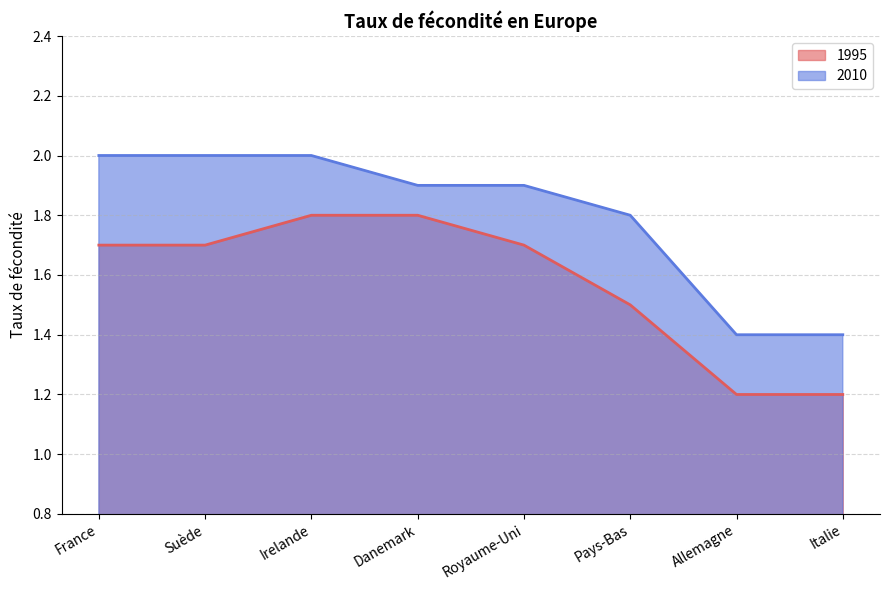

True or false: 1995 and 2010 intersect in this chart.

False